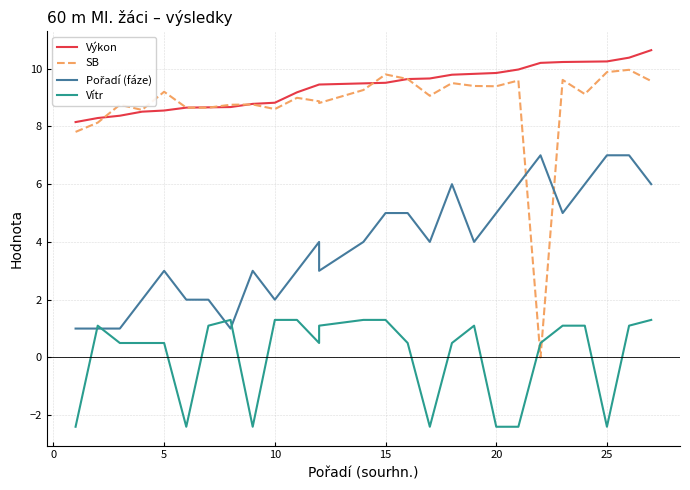

Count the number of categories in the chart.

27